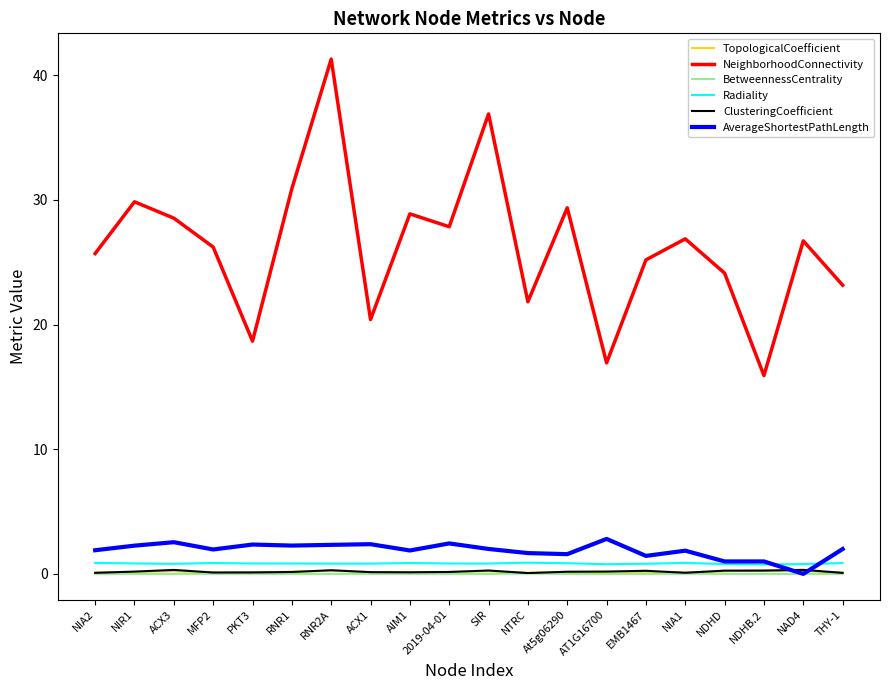

At how many categories does at least one series exceed 5?

20